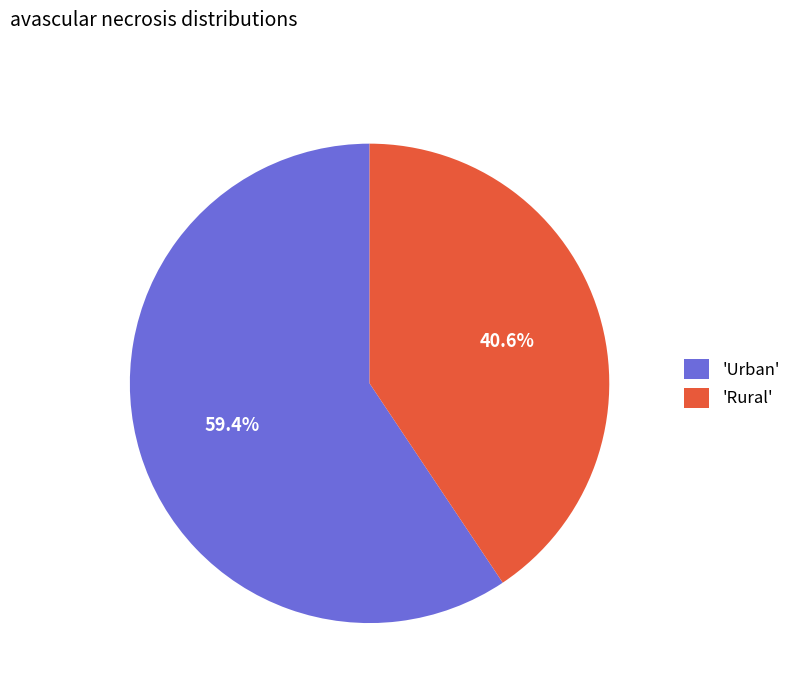

What is the largest slice in the pie chart?

'Urban'